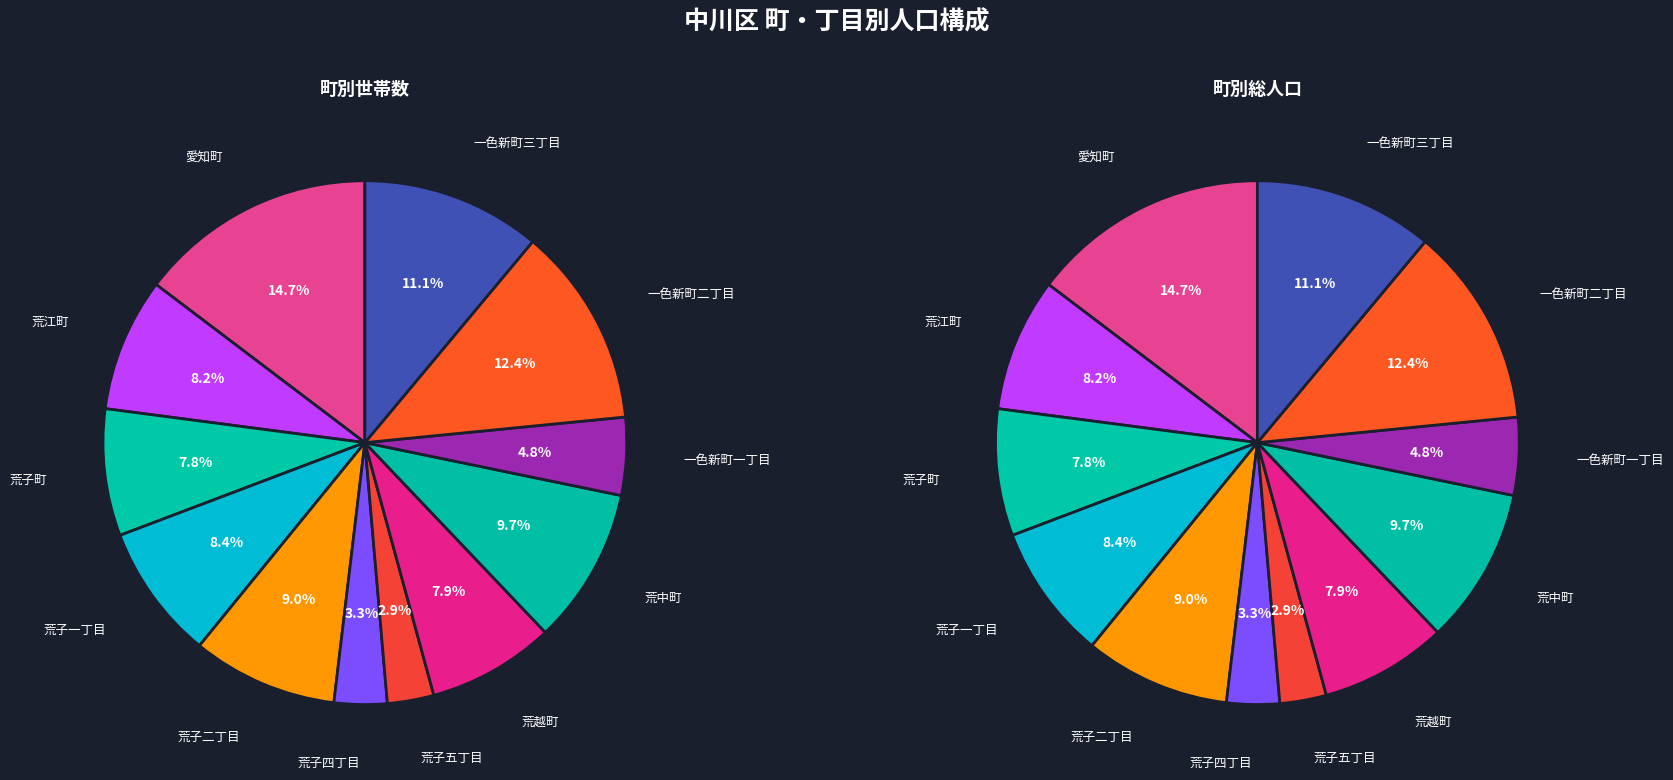

The 一色新町一丁目 slice represents 5% of the pie. True or false?

True